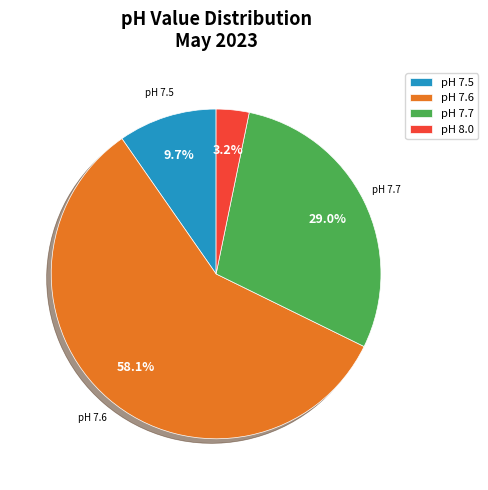

Which slice is the largest?

pH 7.6